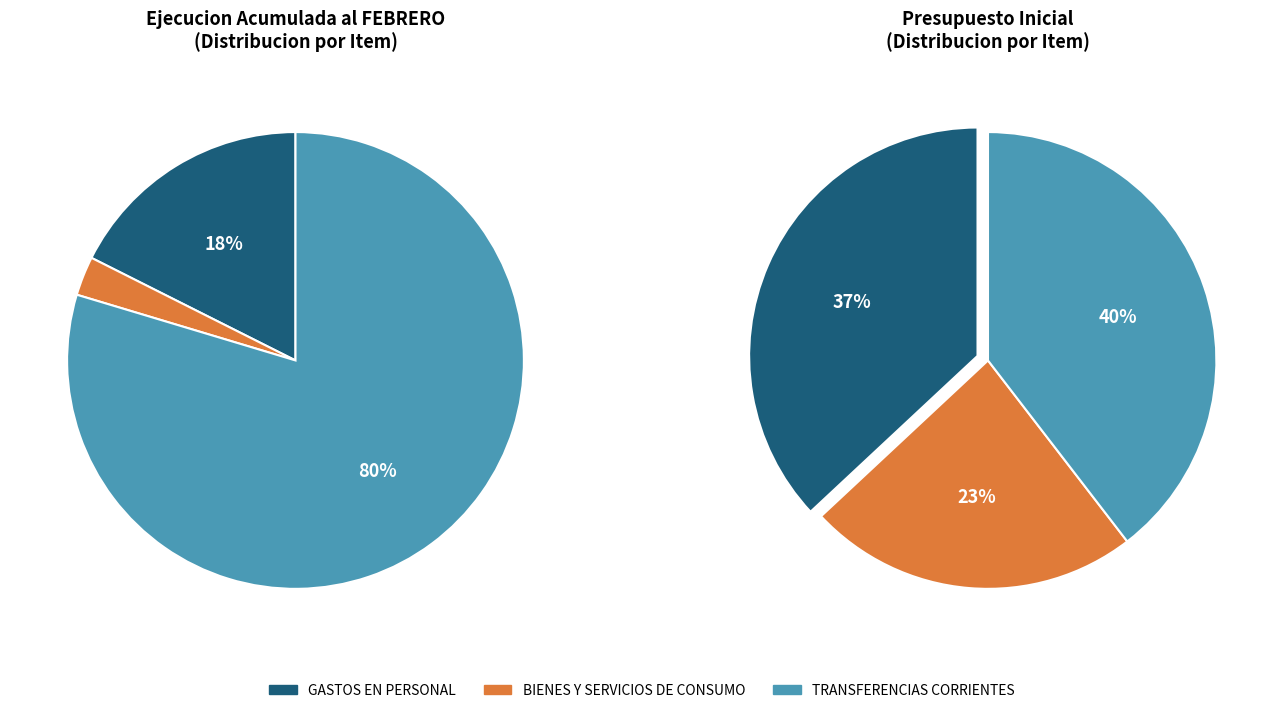

What is the change in value from GASTOS EN PERSONAL to TRANSFERENCIAS CORRIENTES?

+206225